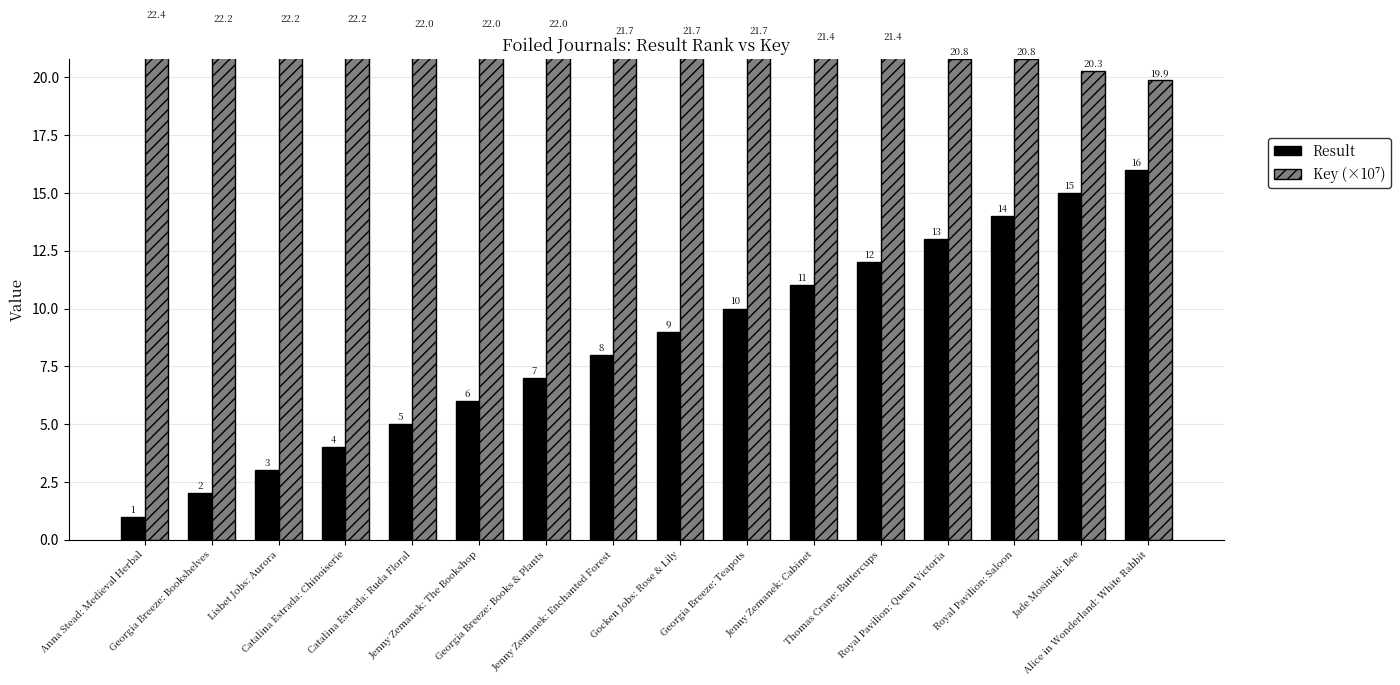

Reading left to right, what are all the values shown in this chart?

Result: 1.0	2.0	3.0	4.0	5.0	6.0	7.0	8.0	9.0	10.0	11.0	12.0	13.0	14.0	15.0	16.0
Key (×10⁷): 22.4	22.2	22.2	22.2	22.0	22.0	22.0	21.7	21.7	21.7	21.4	21.4	20.8	20.8	20.3	19.9